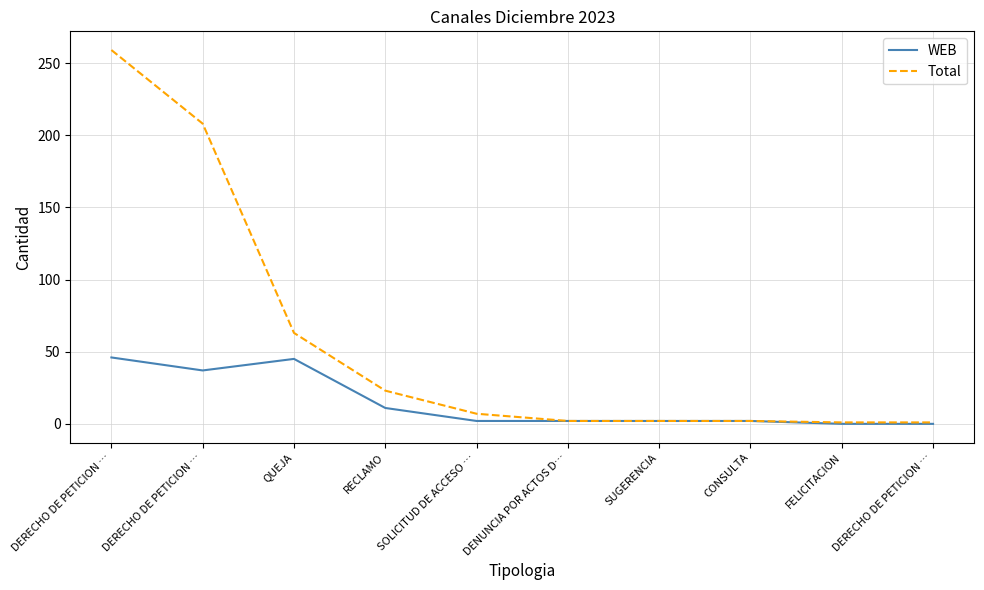

Does the chart display data point markers on the line(s)?

No